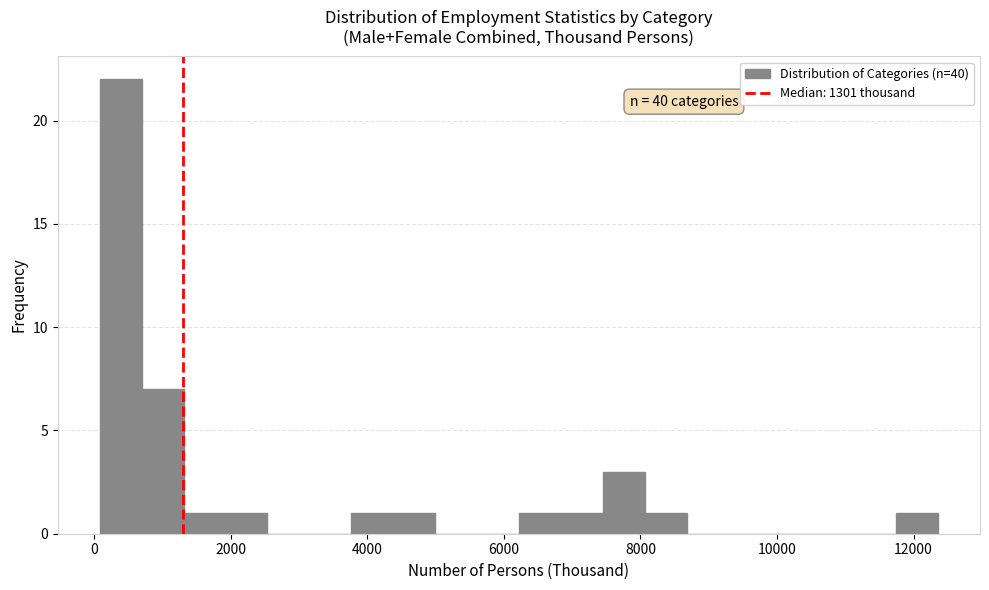

Around what value on the x-axis is the tallest bar? Give the approximate position of its centre, as read against the axis.

400